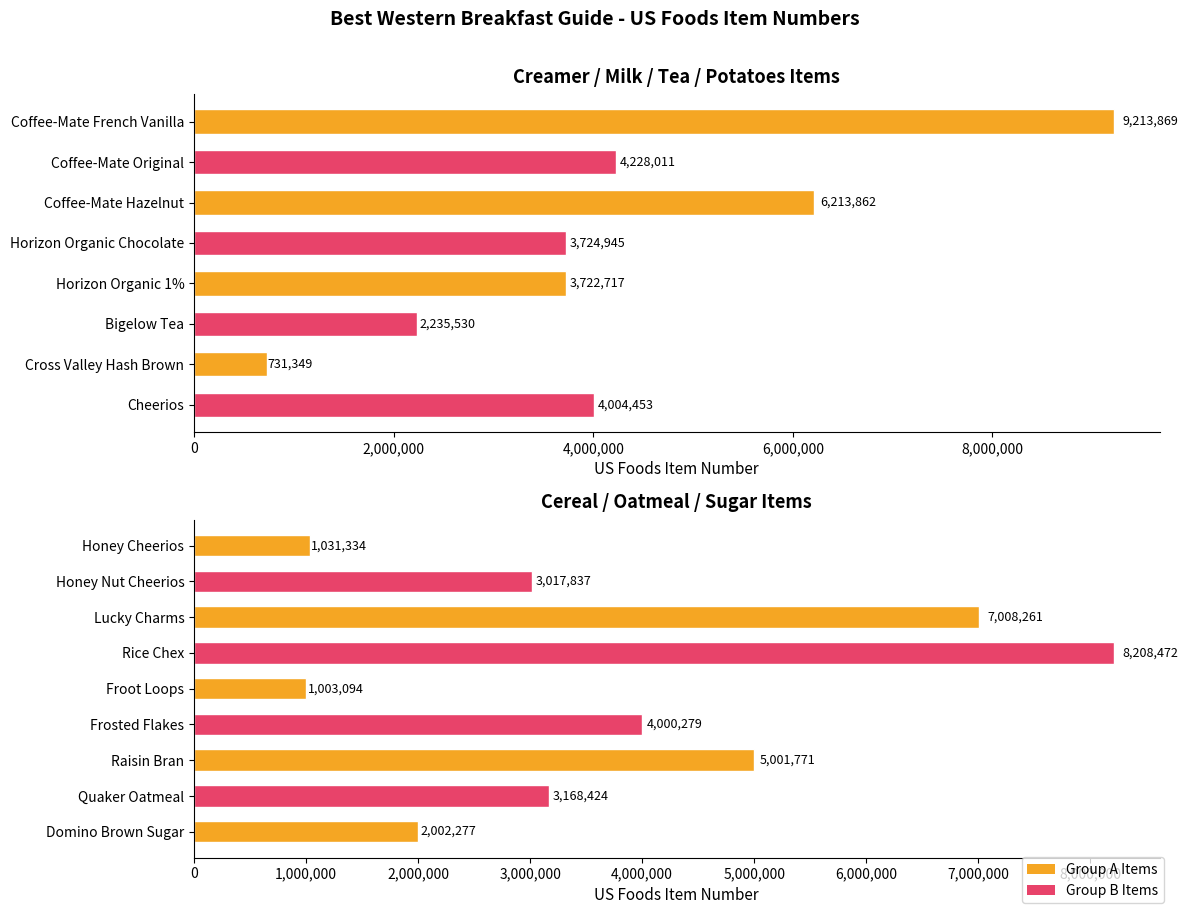

True or false: the data shows 2002277 at Domino Brown Sugar.

True